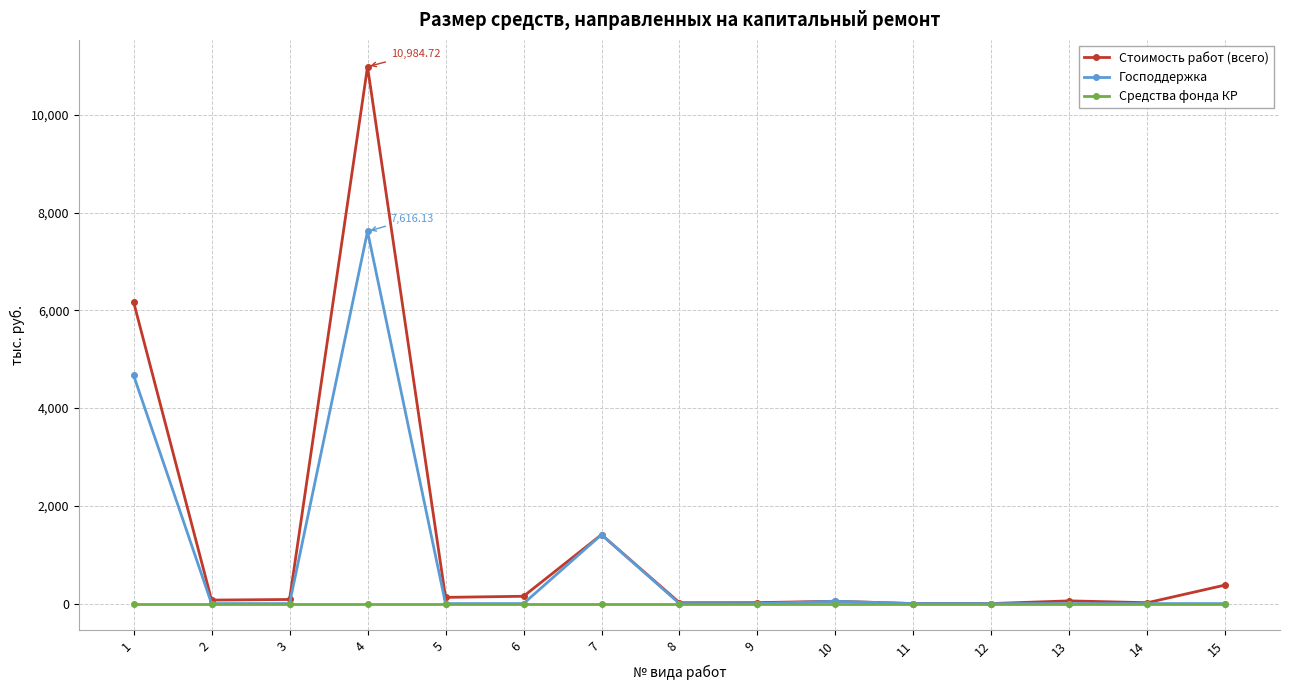

At which label does Стоимость работ (всего) first exceed 71?

1